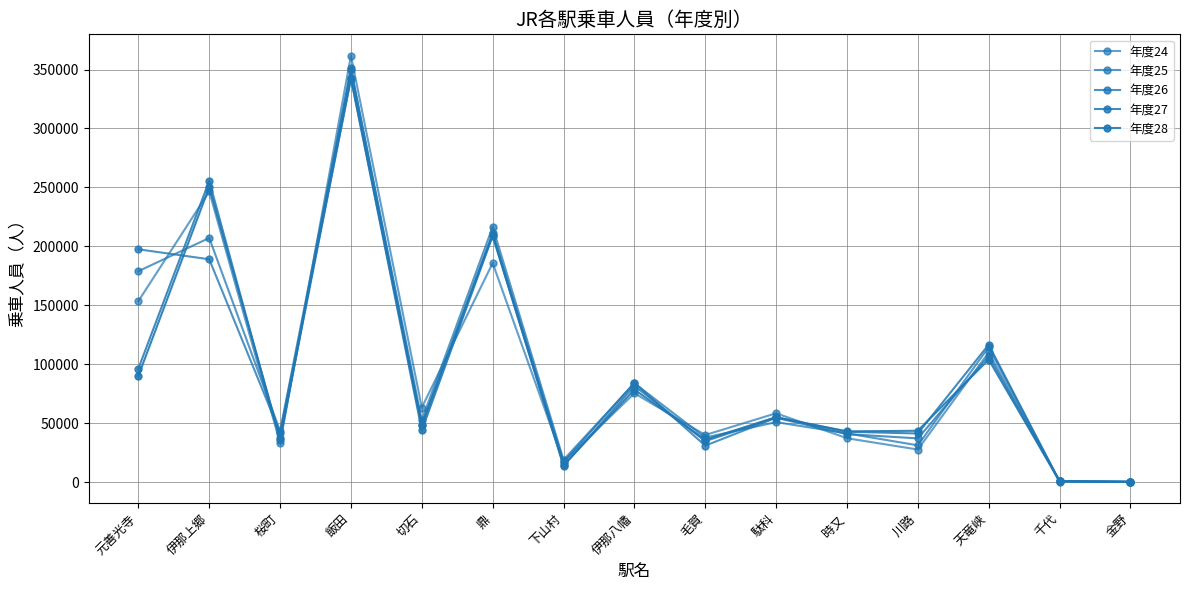

What is the label of the 8th point from the left?

伊那八幡